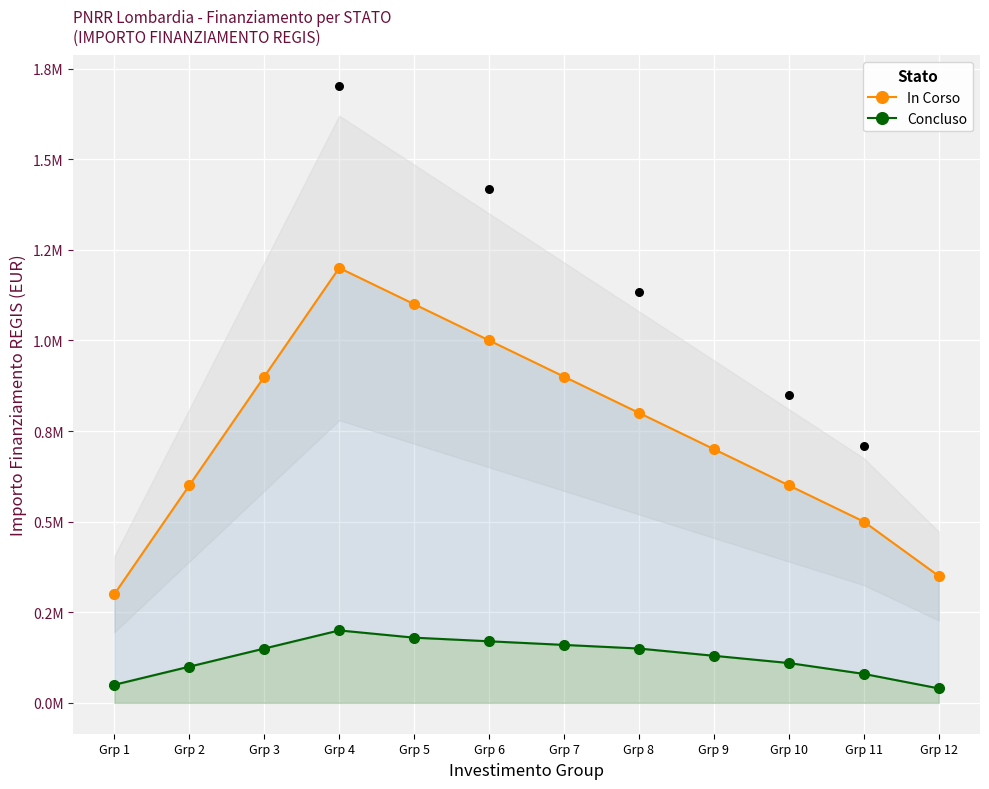

What are all the series names shown in the legend?

In Corso, Concluso